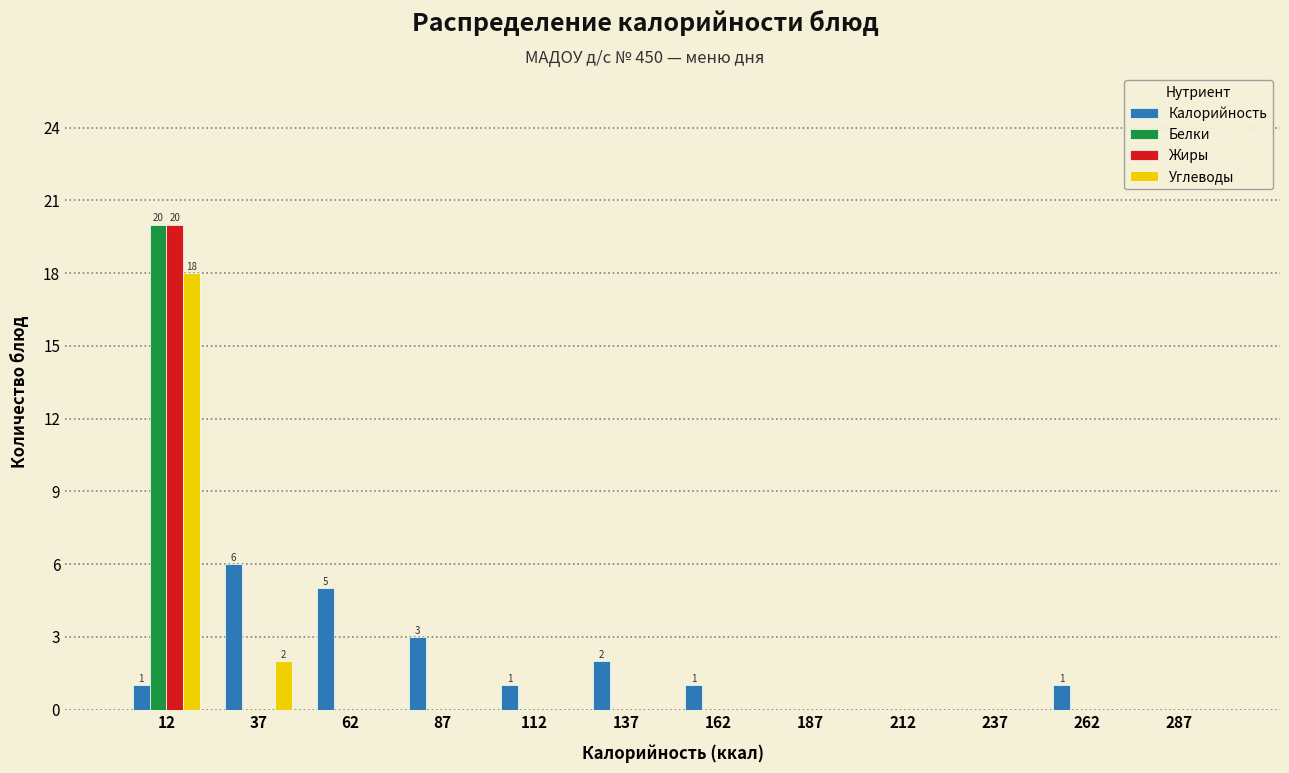

In the Жиры series, which range on the x-axis has the tallest bar?

0 to 25